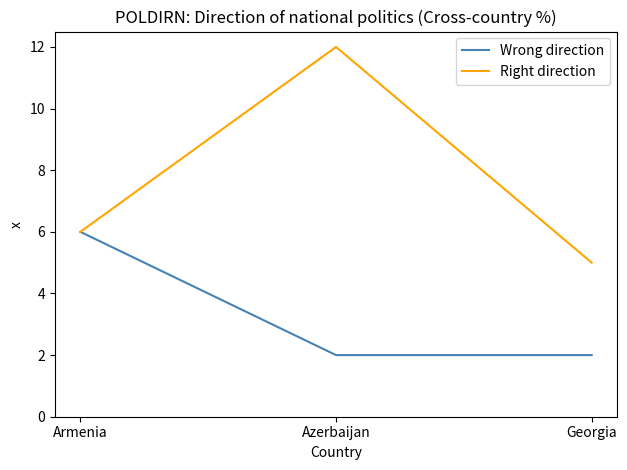

At which label does Wrong direction reach its peak?

Armenia